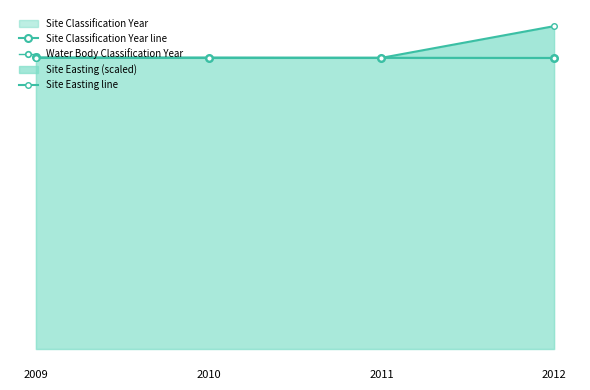

What value does the Water Body Classification Year series have at 2012?

2009.0